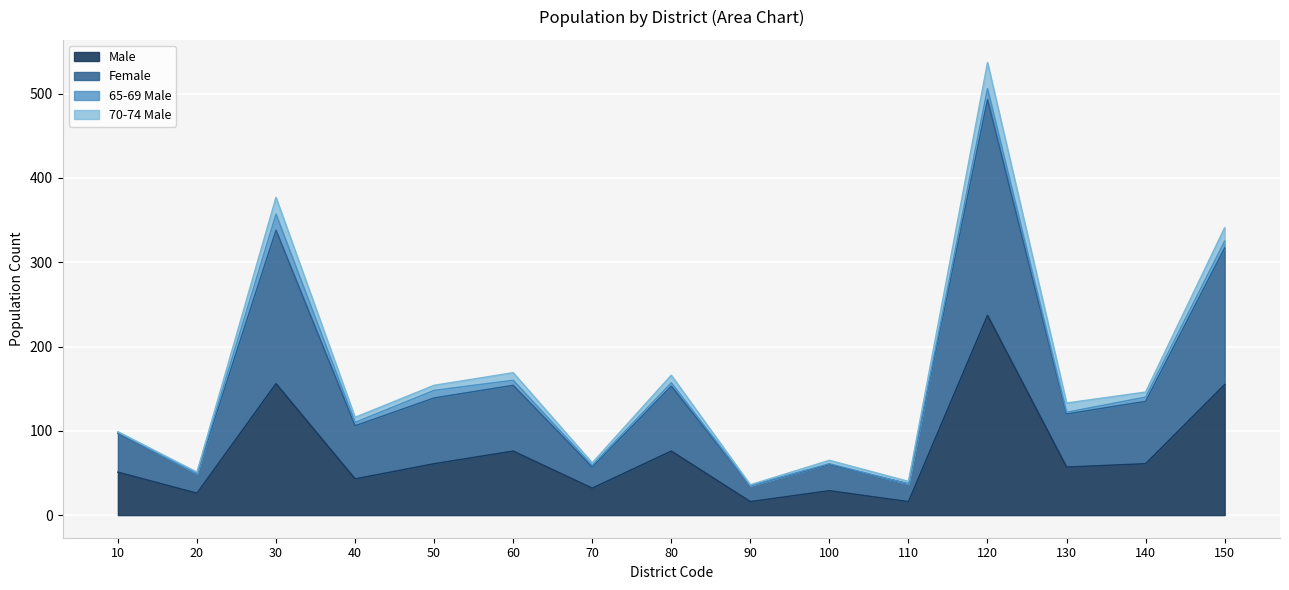

The Male series shows 237 at 120. True or false?

True